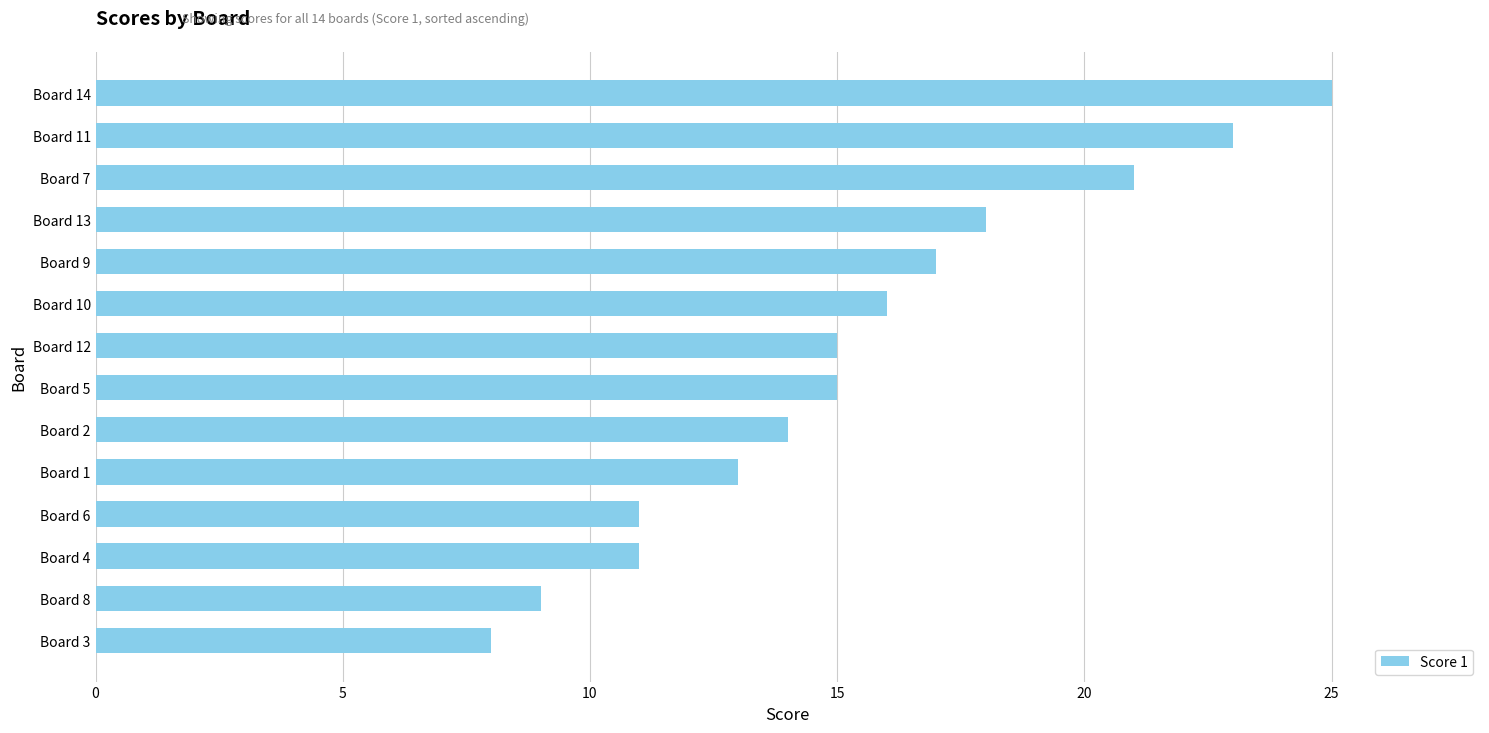

Reading top to bottom, list all the values displayed in this chart.

25	23	21	18	17	16	15	15	14	13	11	11	9	8